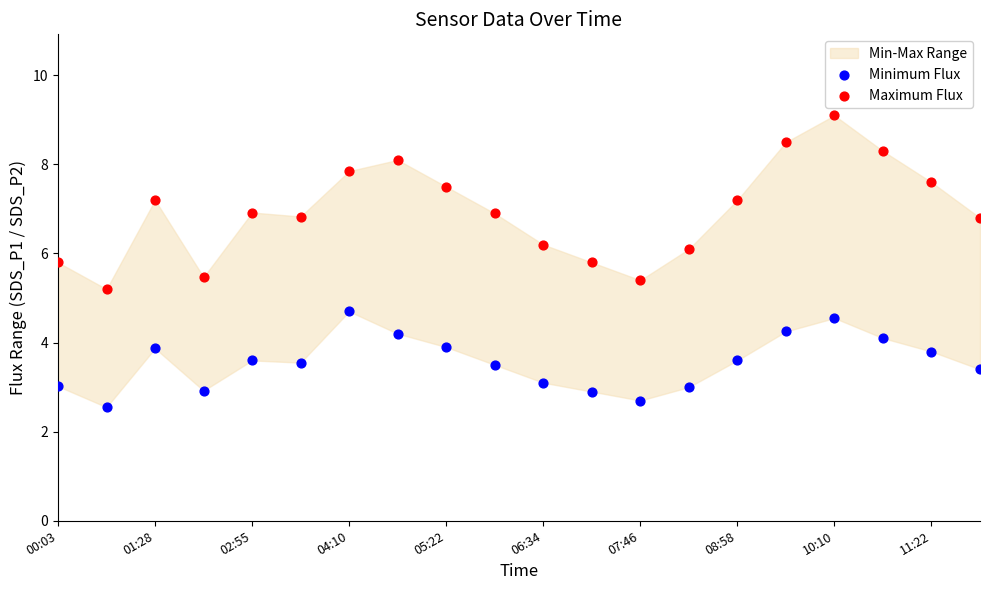

Which series reaches the minimum Y coordinate?

Minimum Flux